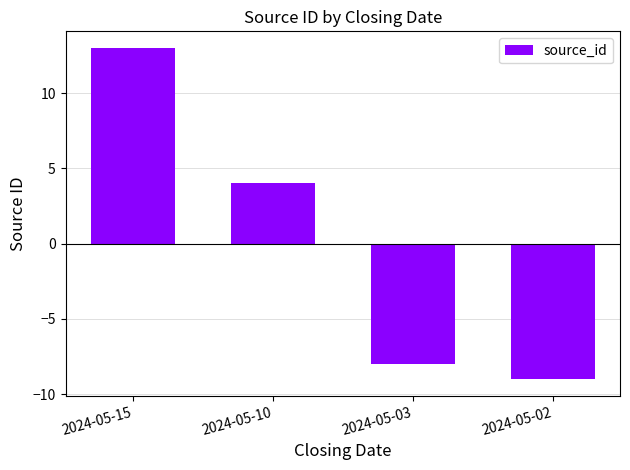

Where does the data first go above 4?

2024-05-15